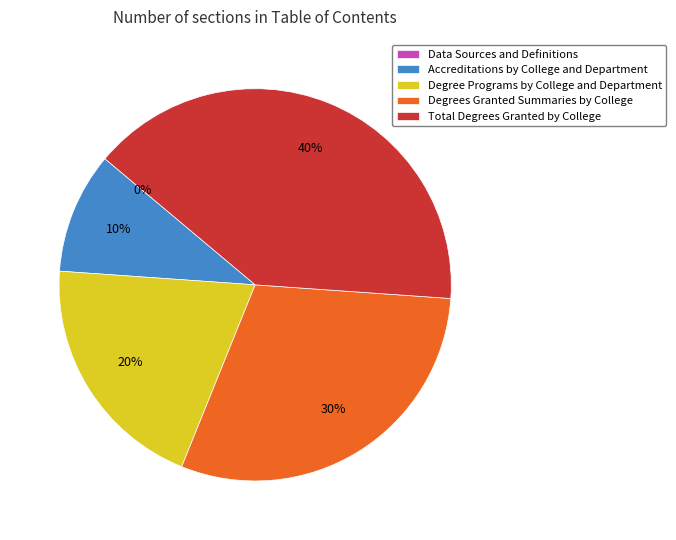

How many slices are in this pie chart?

5